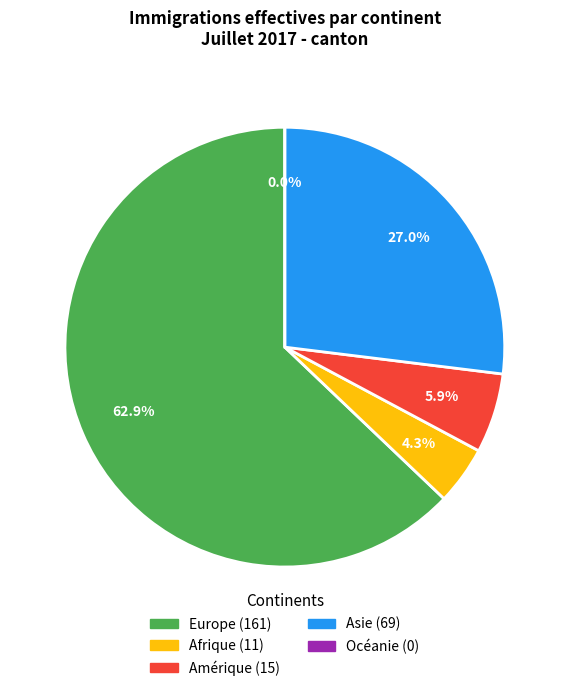

To the nearest percent, what is the difference between the Amérique and Afrique slice percentages?

2%